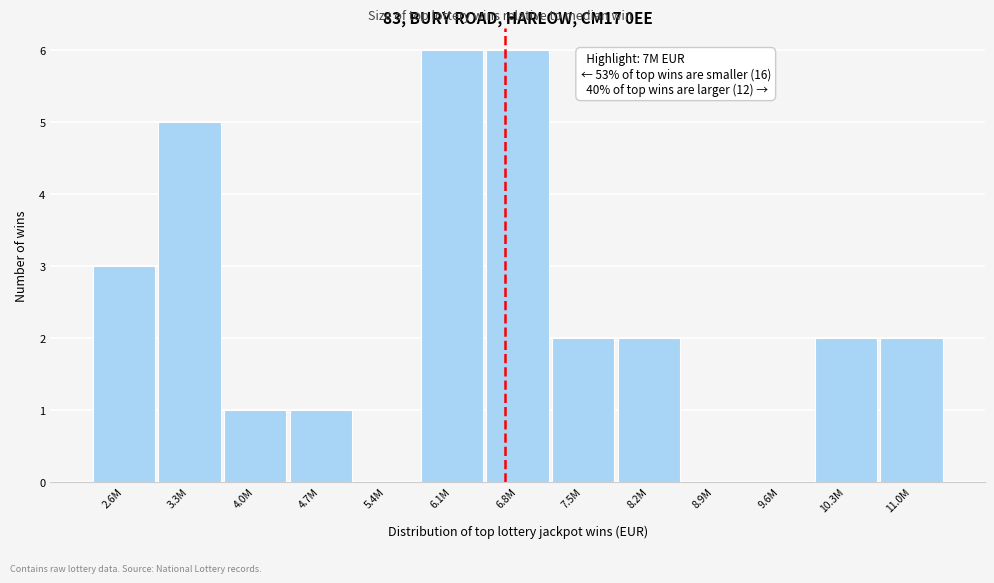

Reading right to left, list all the values displayed in this chart.

11.0M=2	10.3M=2	9.6M=0	8.9M=0	8.2M=2	7.5M=2	6.8M=6	6.1M=6	5.4M=0	4.7M=1	4.0M=1	3.3M=5	2.6M=3